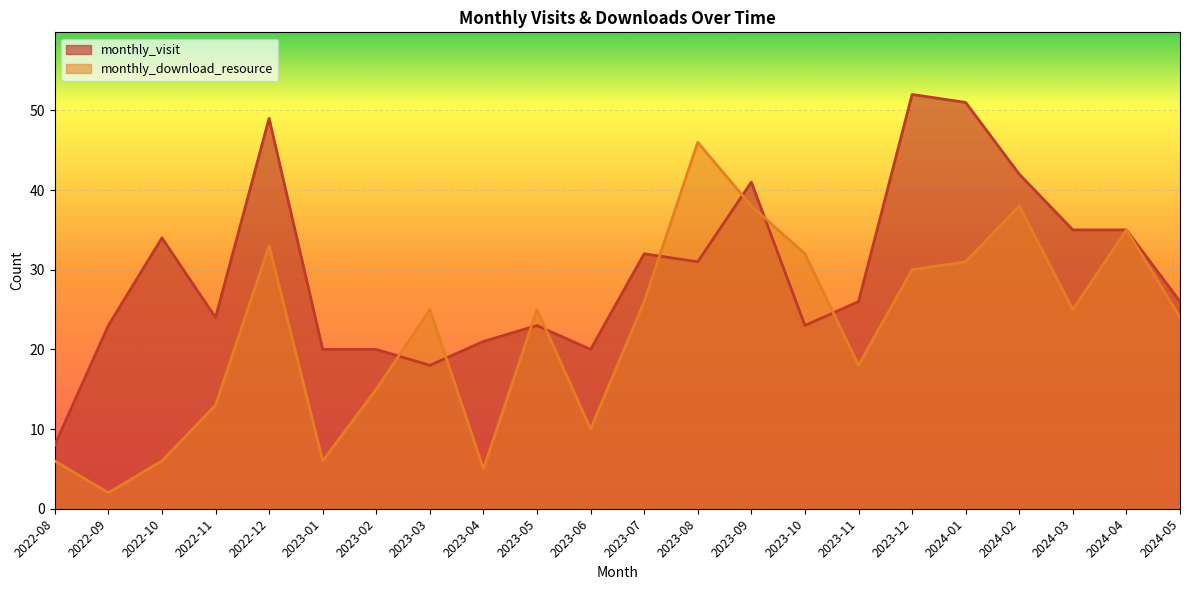

Rank the categories by monthly_download_resource value from highest to lowest.

2023-08, 2023-09, 2024-02, 2024-04, 2022-12, 2023-10, 2024-01, 2023-12, 2023-07, 2023-03, 2023-05, 2024-03, 2024-05, 2023-11, 2023-02, 2022-11, 2023-06, 2022-08, 2022-10, 2023-01, 2023-04, 2022-09